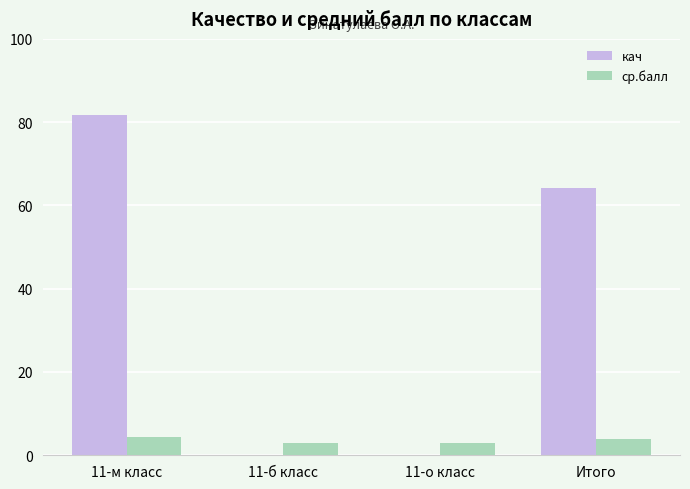

The value of кач at 11-б класс is 0.0. True or false?

True